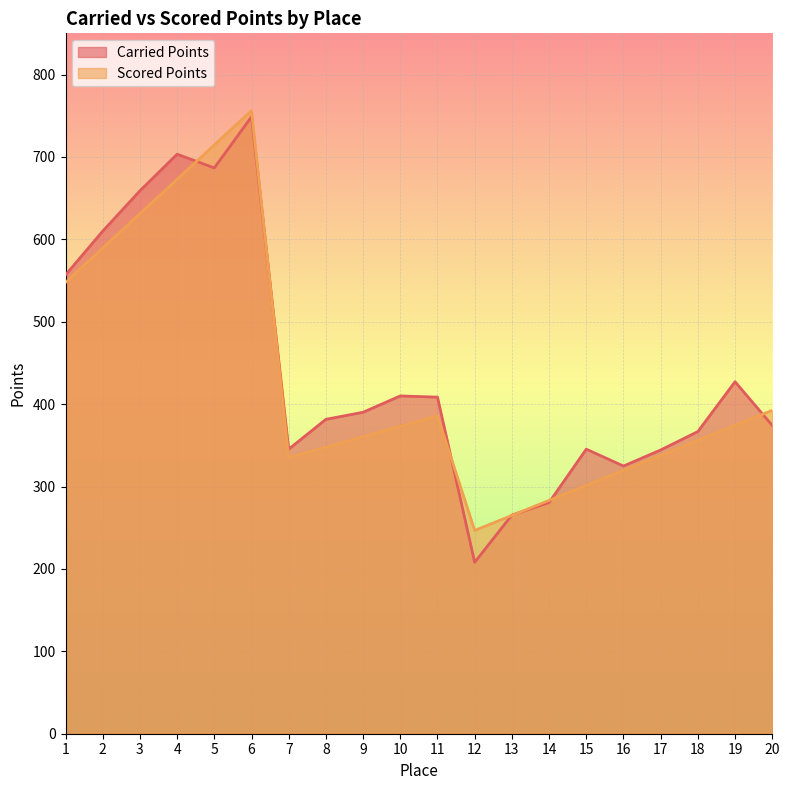

At which category is the sum across all series the highest?

6